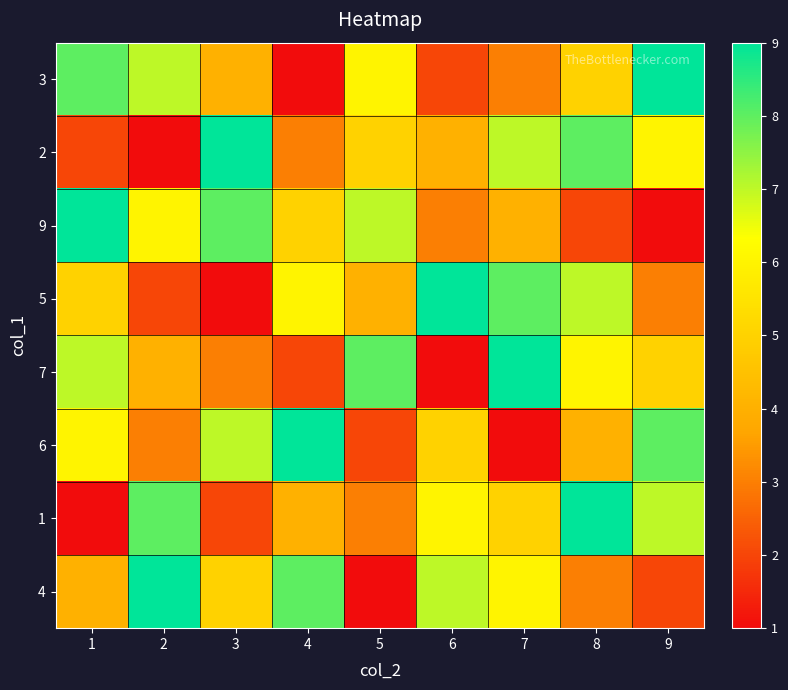

Which series has the largest range (max minus min)?

3